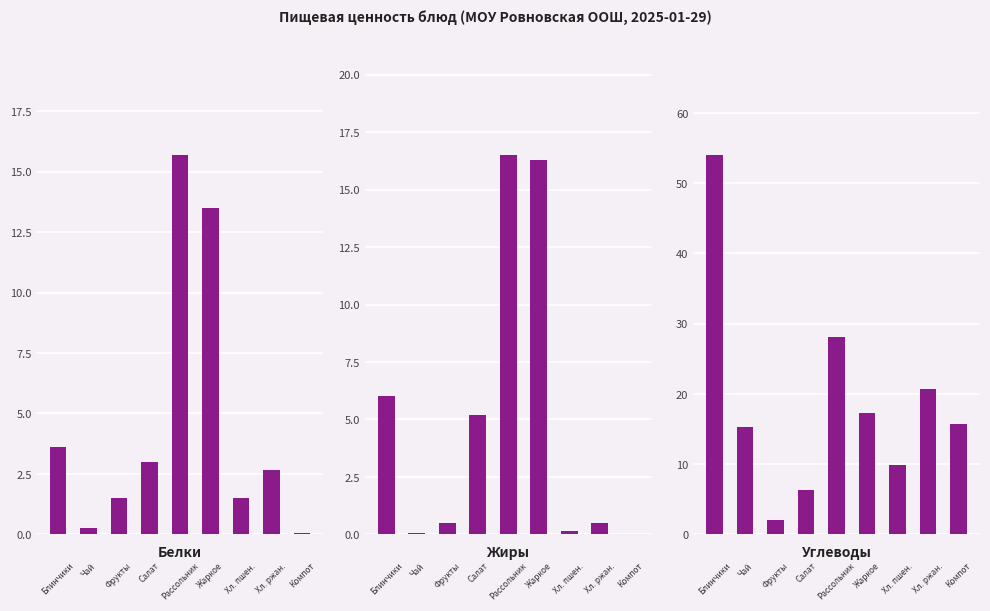

The Белки series shows 5.0 at 3. True or false?

False